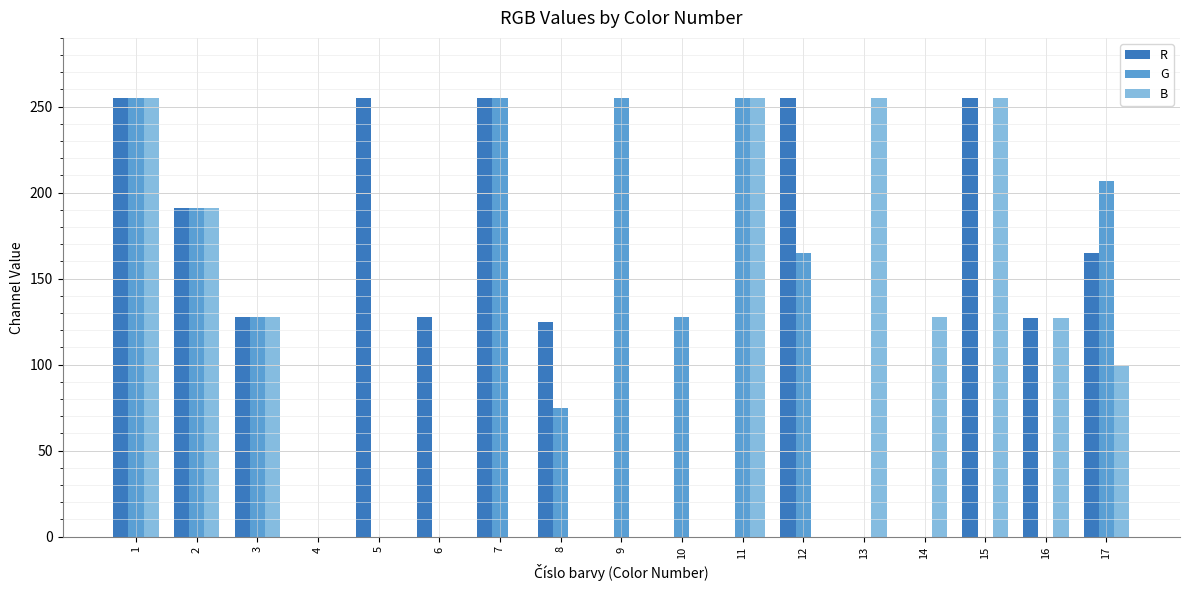

What is the sum of the G values at 11 and 3?

382.5